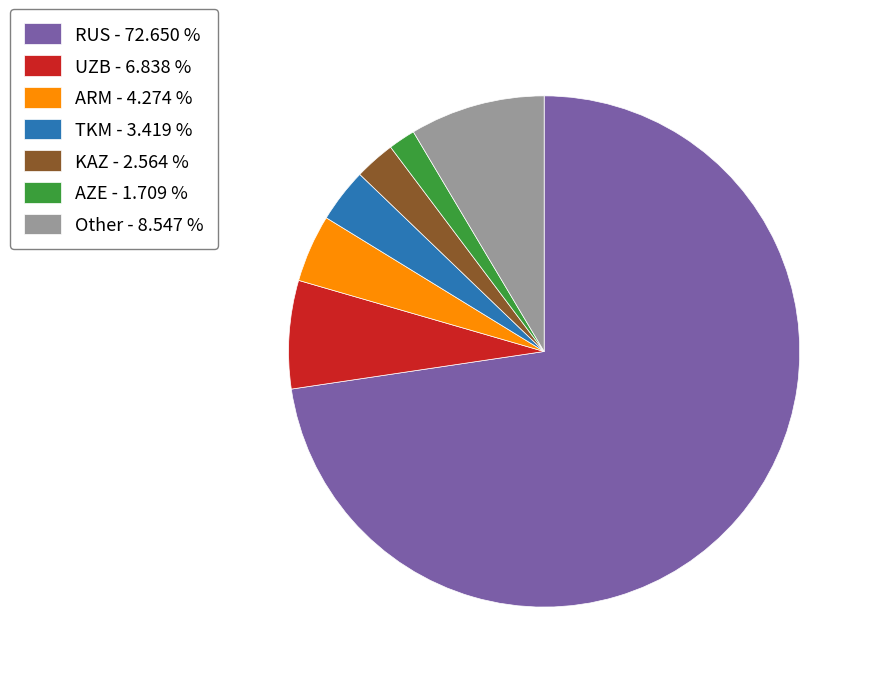

Does RUS account for over 50% of the chart?

Yes